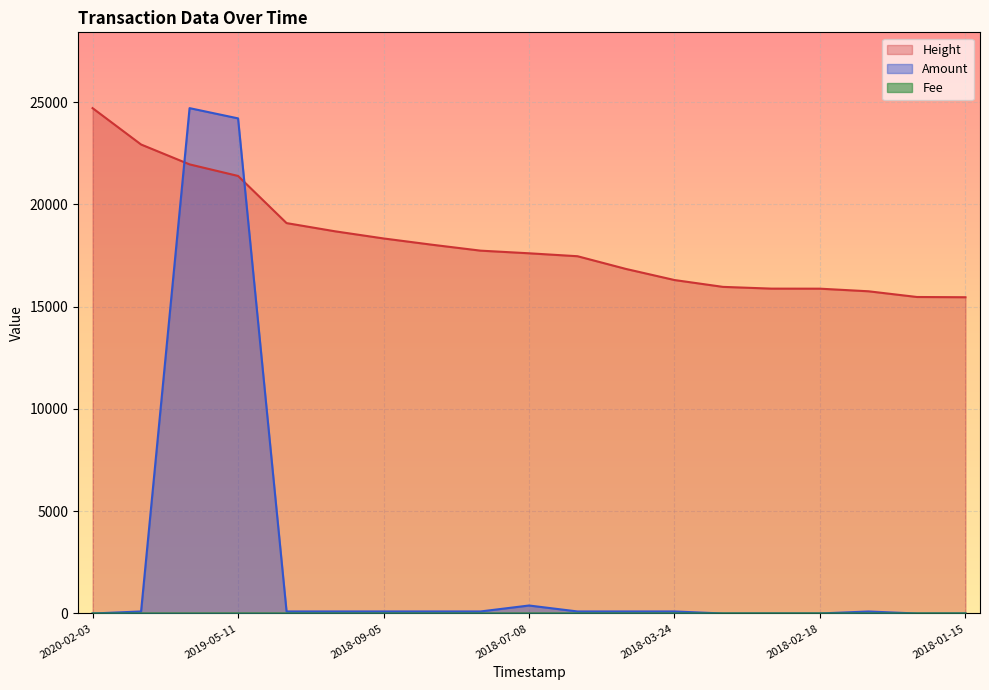

True or false: Height and Fee cross at least once.

False